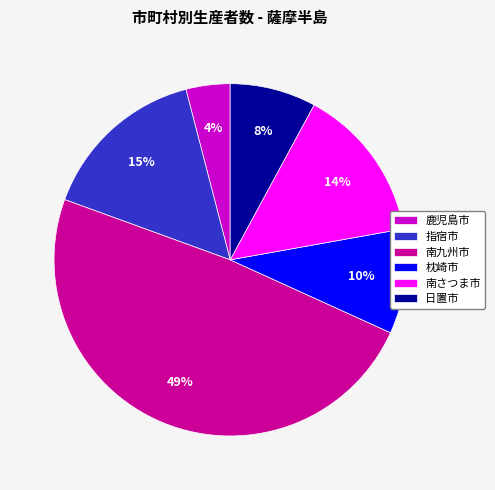

To the nearest percent, what percentage of the pie is 鹿児島市?

4%